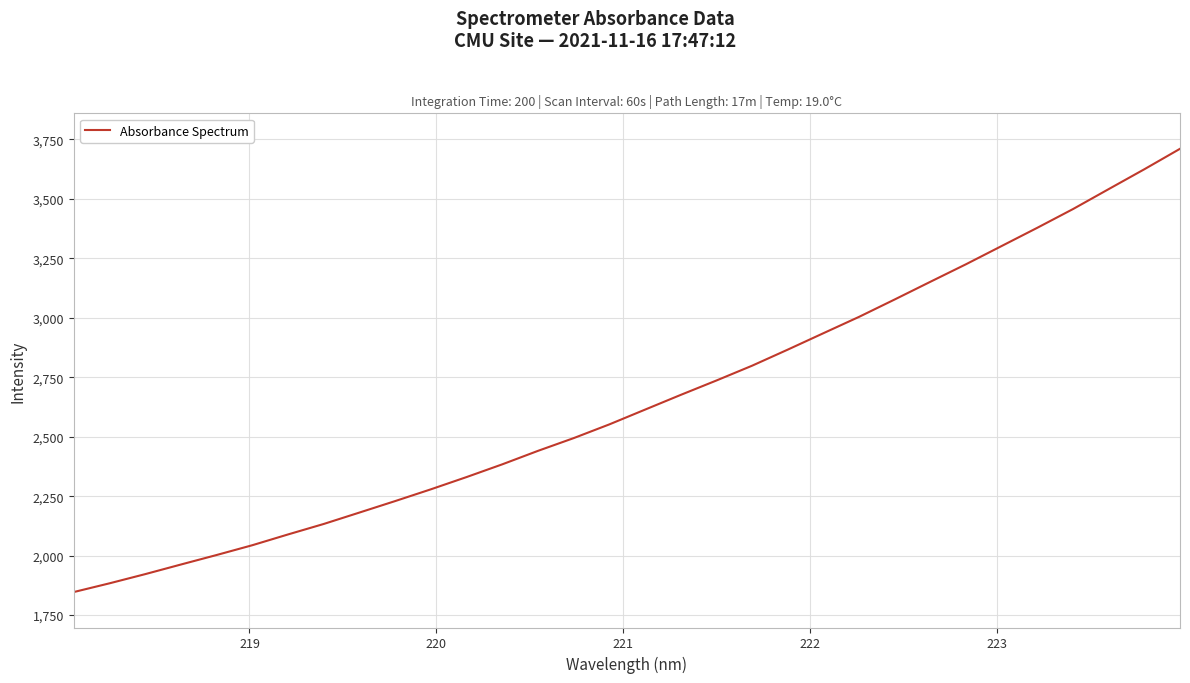

What is the minimum value shown in the chart?

1846.8